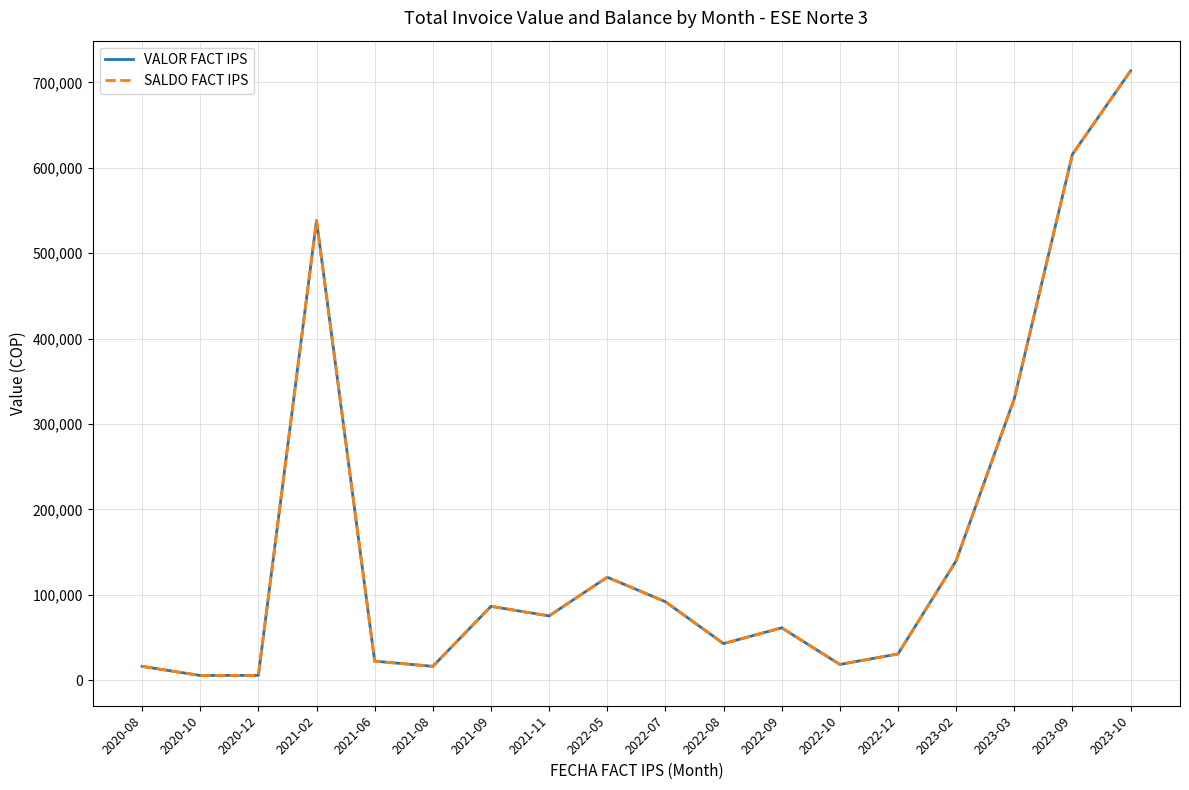

What is the average value of the SALDO FACT IPS series?

162733